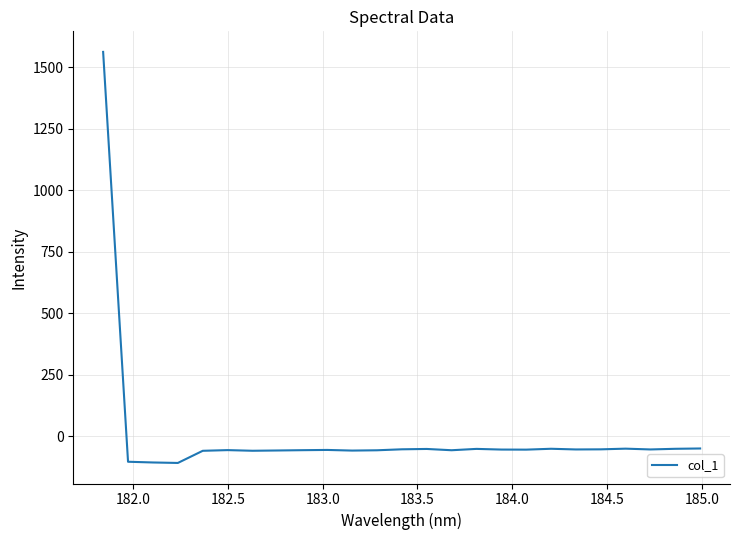

What is the minimum value shown in the chart?

-108.4